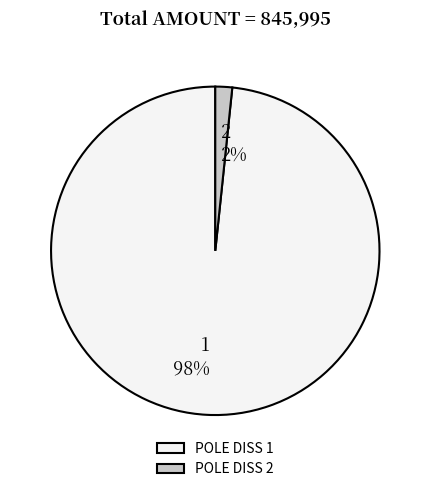

Combined, do 2 and 1 account for over 50%?

Yes